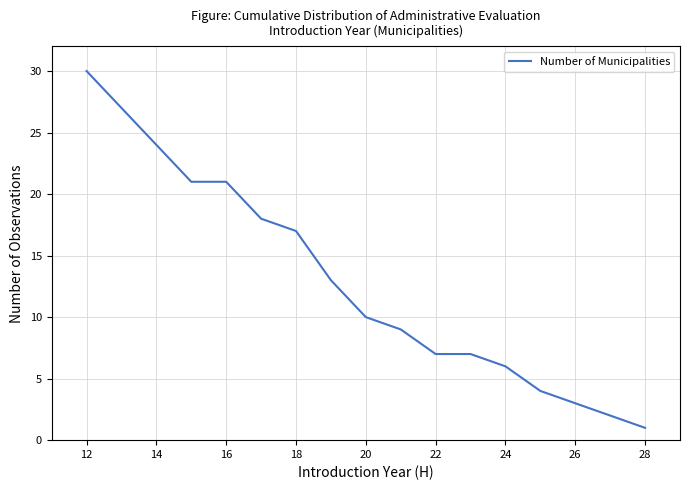

What is the greatest value displayed?

30